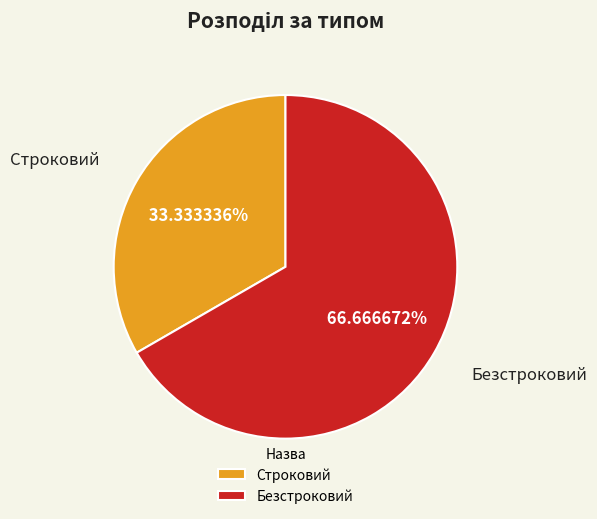

Rank the categories by value from highest to lowest.

Безстроковий, Строковий